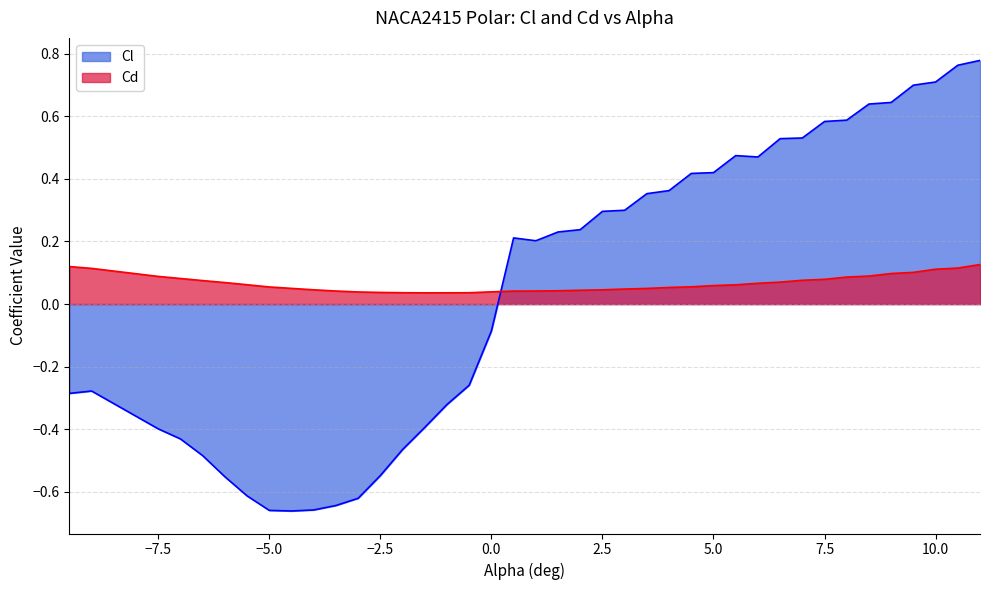

At which category does Cl reach its first local peak?

-9.0